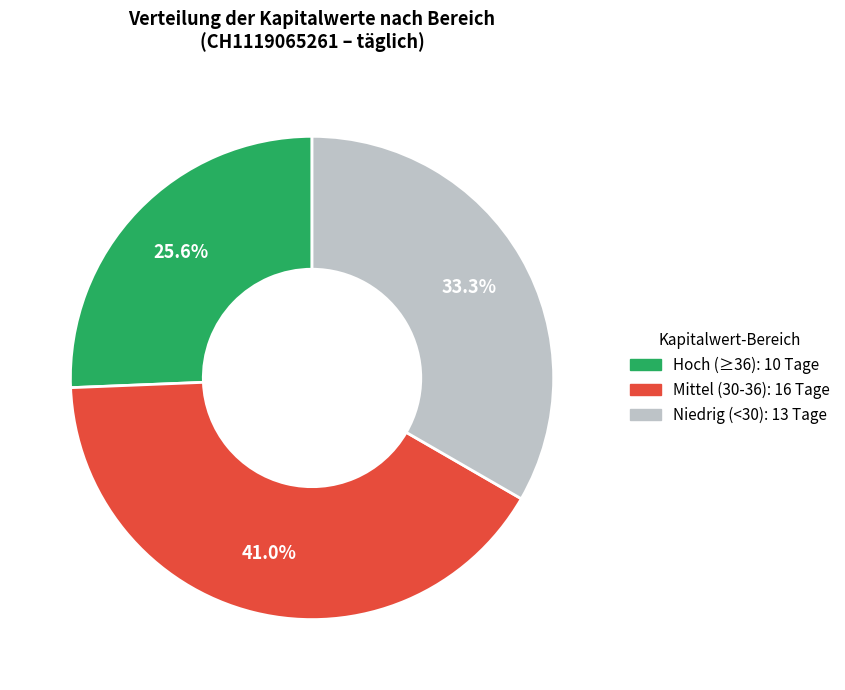

Is there any slice that represents more than half of the pie?

No